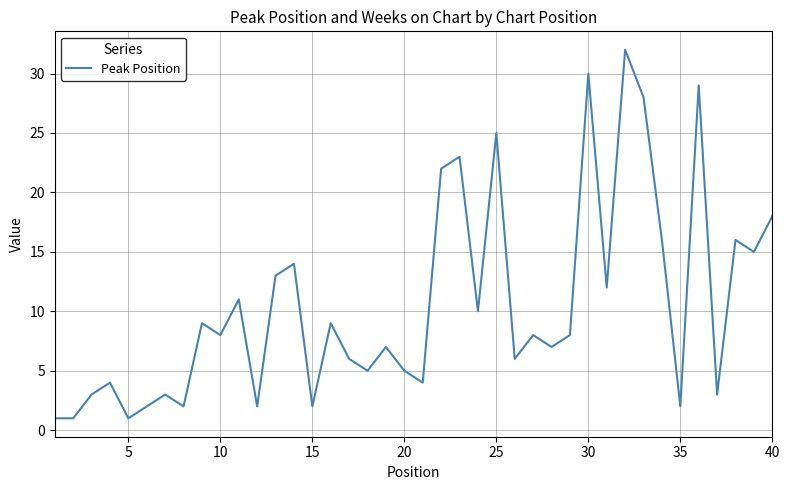

What is the maximum value shown in the chart?

32